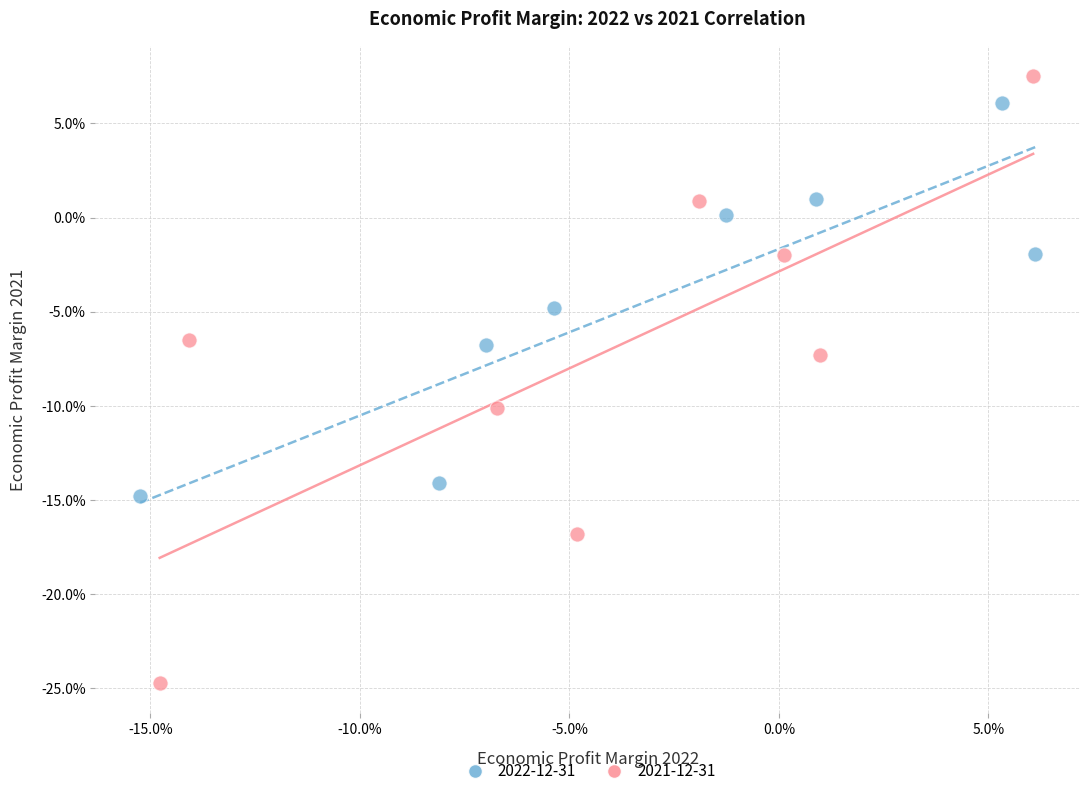

What are all the series names shown in the legend?

2022-12-31, 2021-12-31